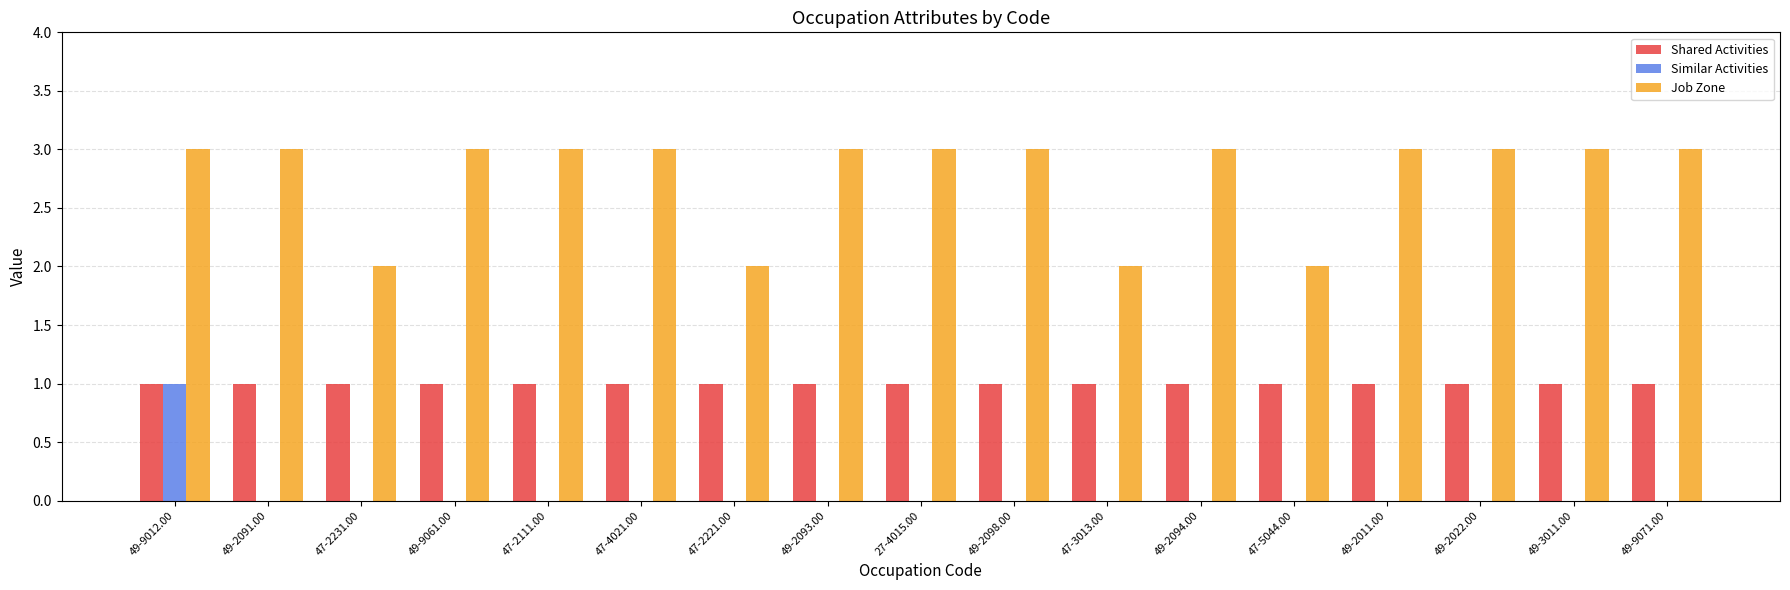

Reading right to left, list all the values displayed in this chart.

Shared Activities: 1	1	1	1	1	1	1	1	1	1	1	1	1	1	1	1	1
Similar Activities: 0	0	0	0	0	0	0	0	0	0	0	0	0	0	0	0	1
Job Zone: 3	3	3	3	2	3	2	3	3	3	2	3	3	3	2	3	3